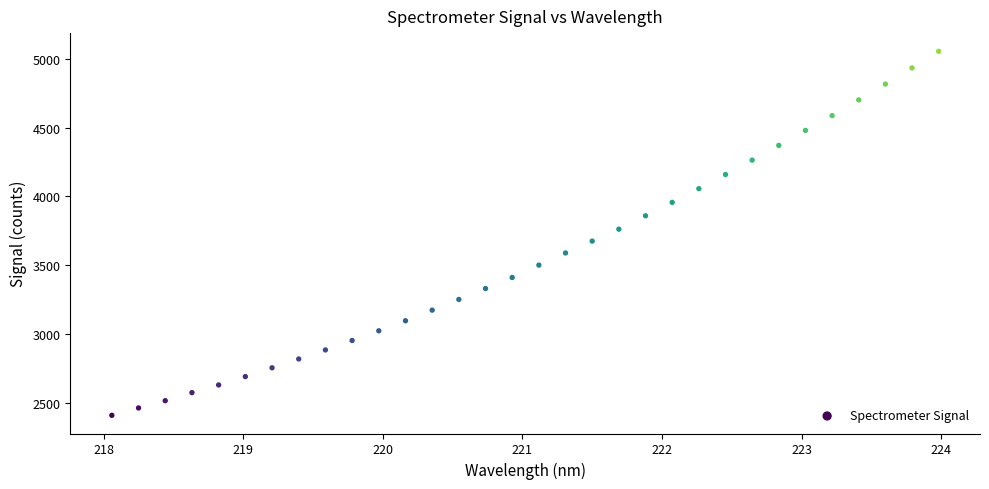

What is the range of X values (max minus min)?

5.9